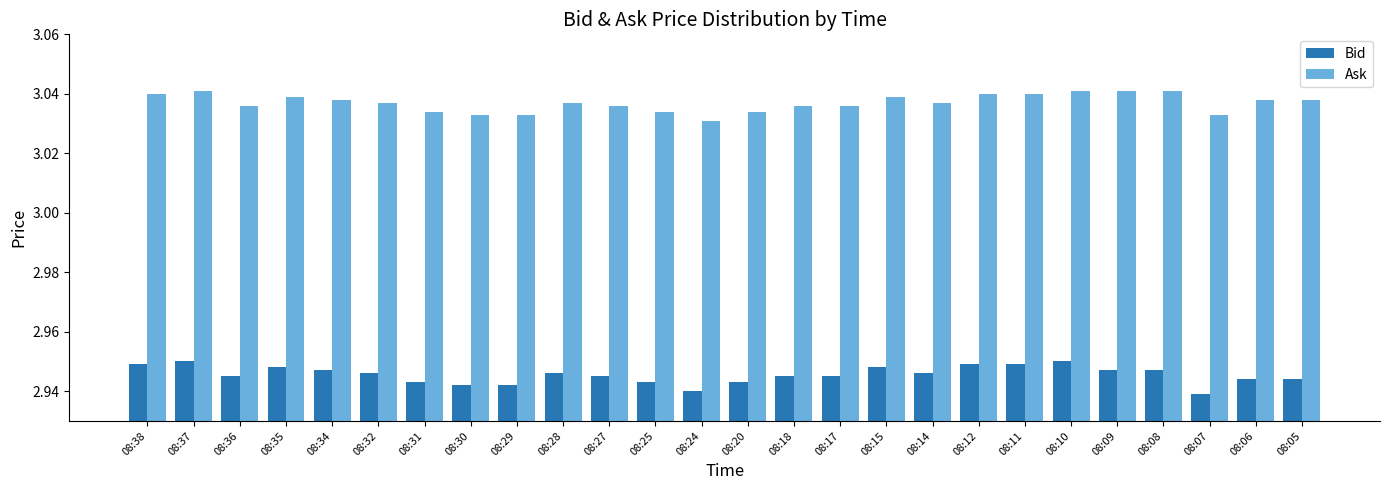

True or false: Ask has a value of 1.2 at 08:29.

False